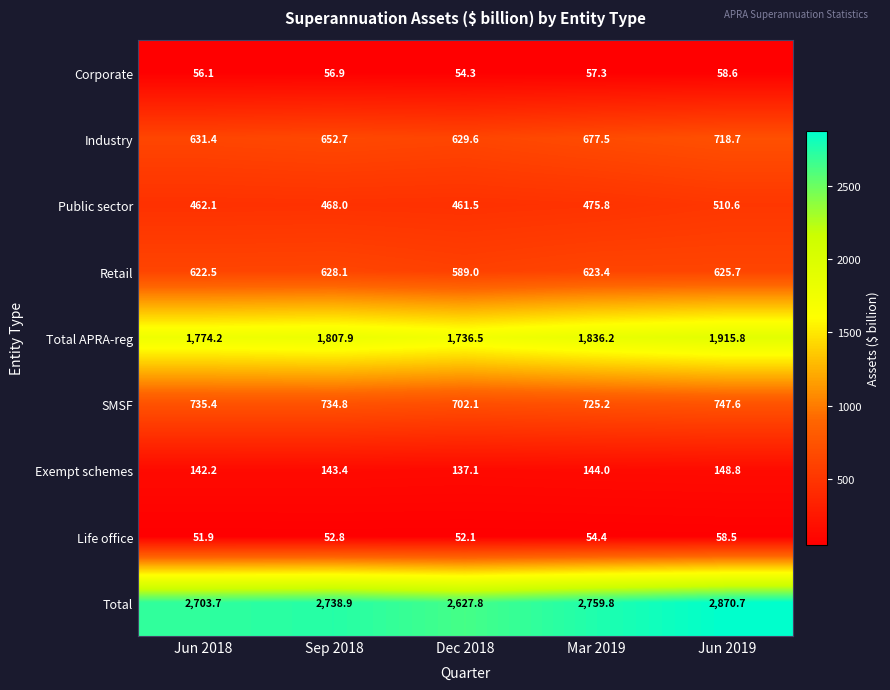

What is the average value of the Total series?

2740.2